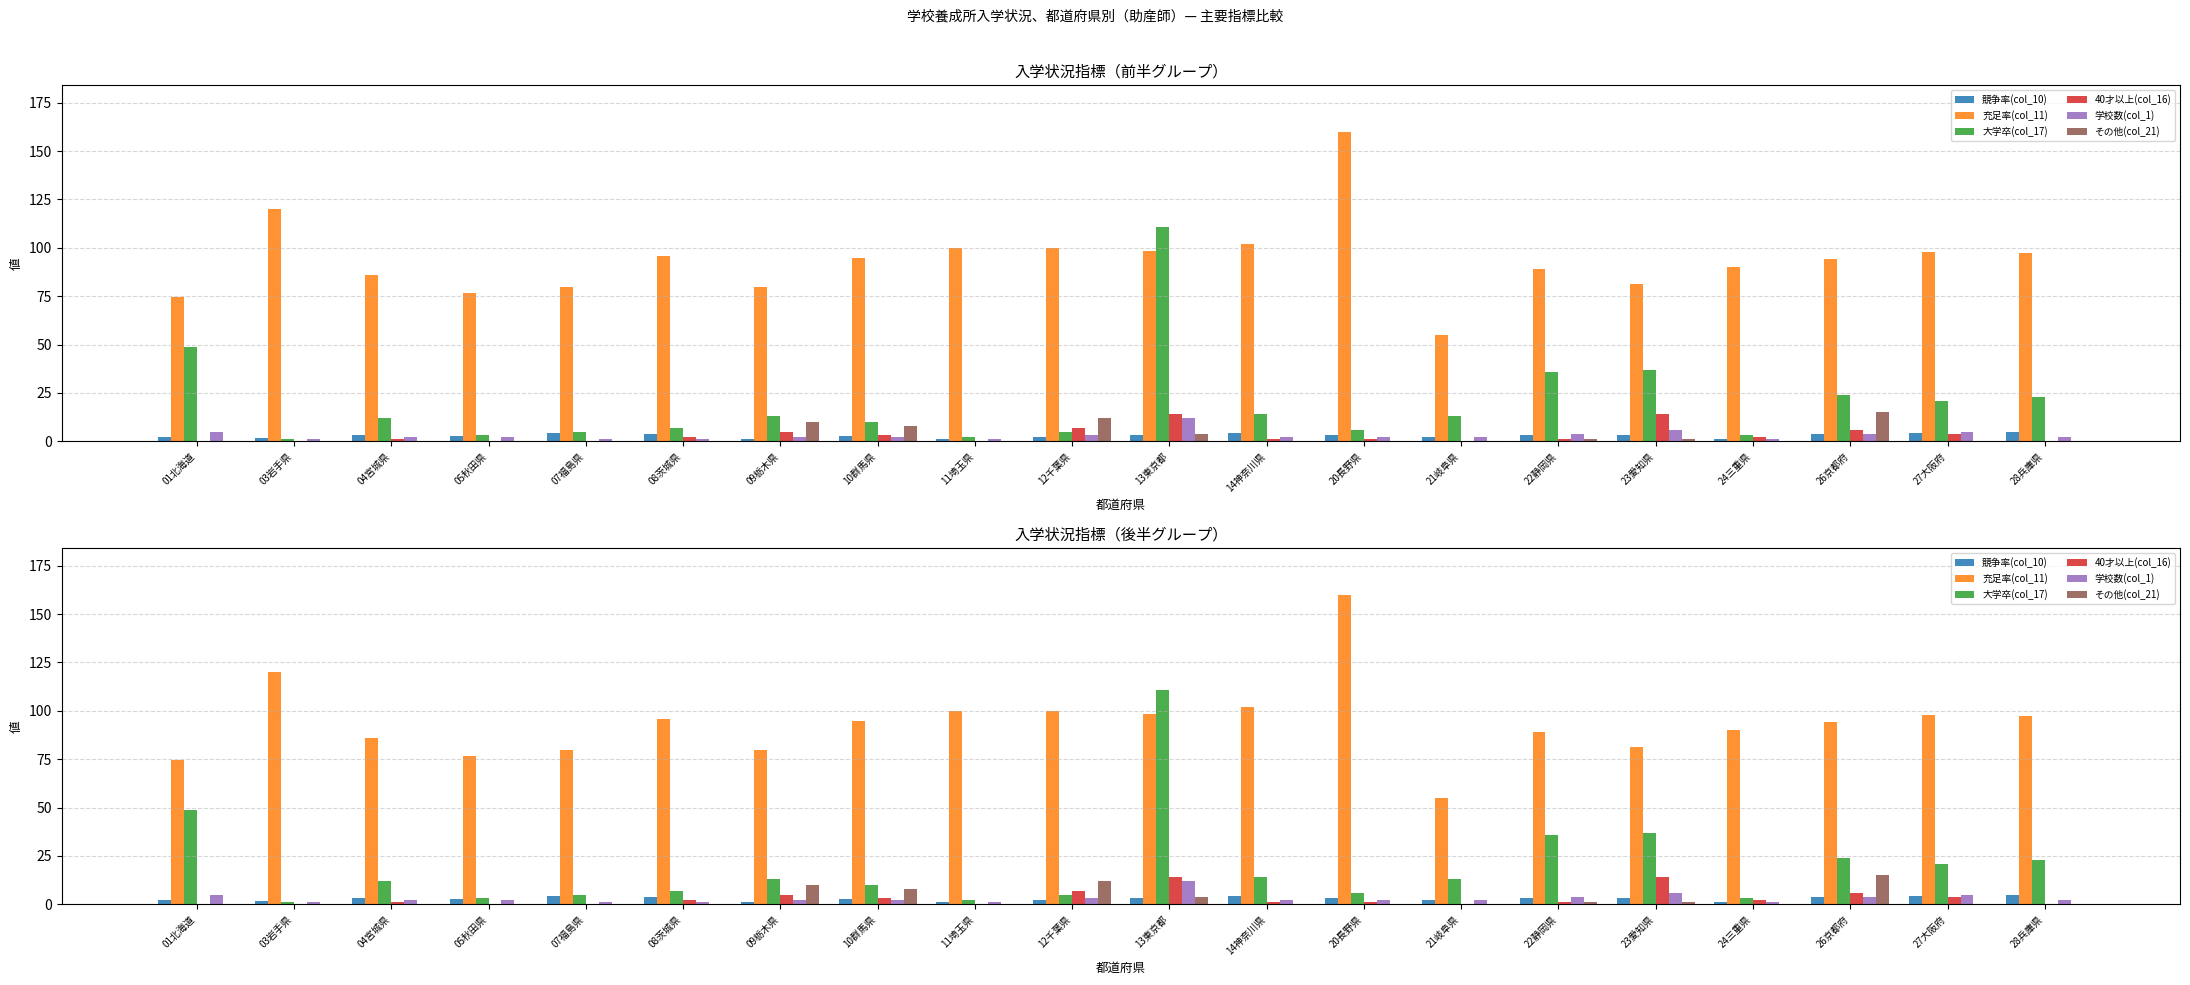

How many positive values does the 40才以上(col_16) series have?

13